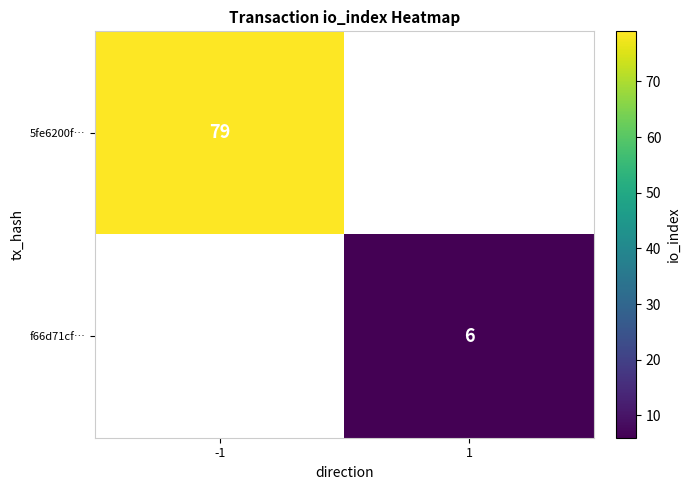

Is the value of f66d71cf… at 1 greater than the value of 5fe6200f… at -1?

No